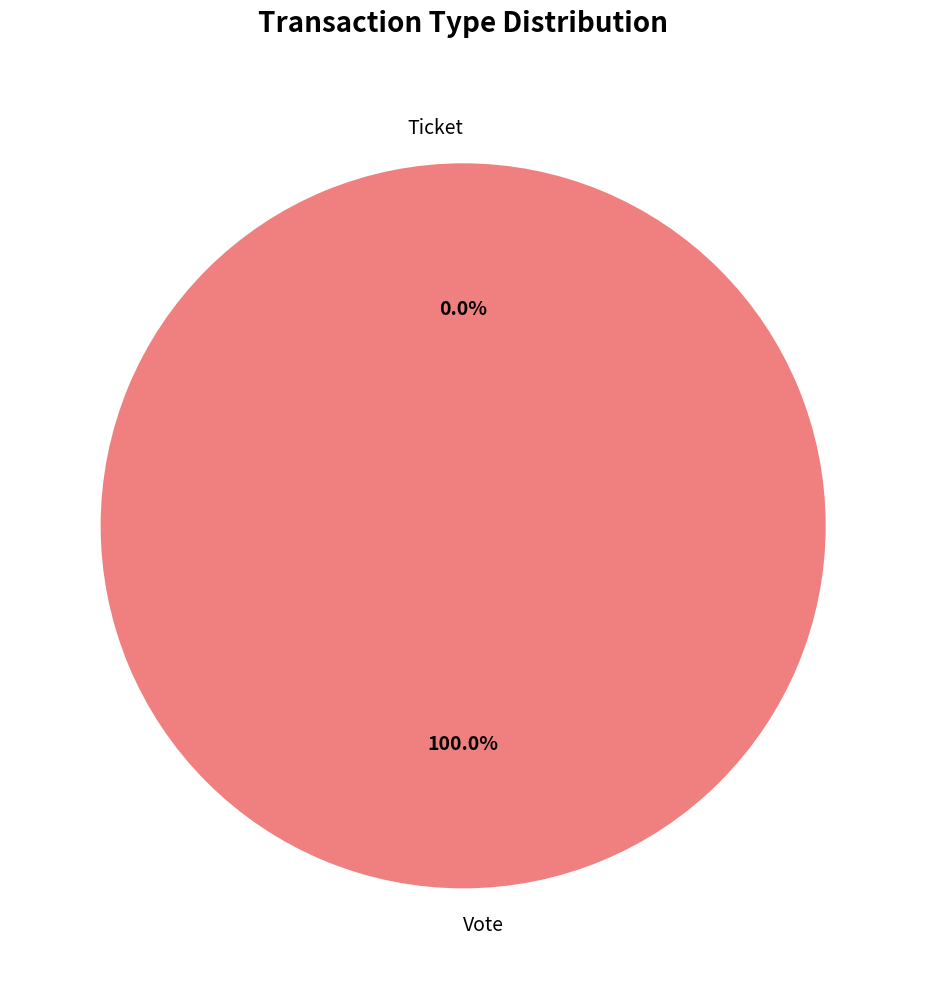

How many segments does this pie chart have?

2